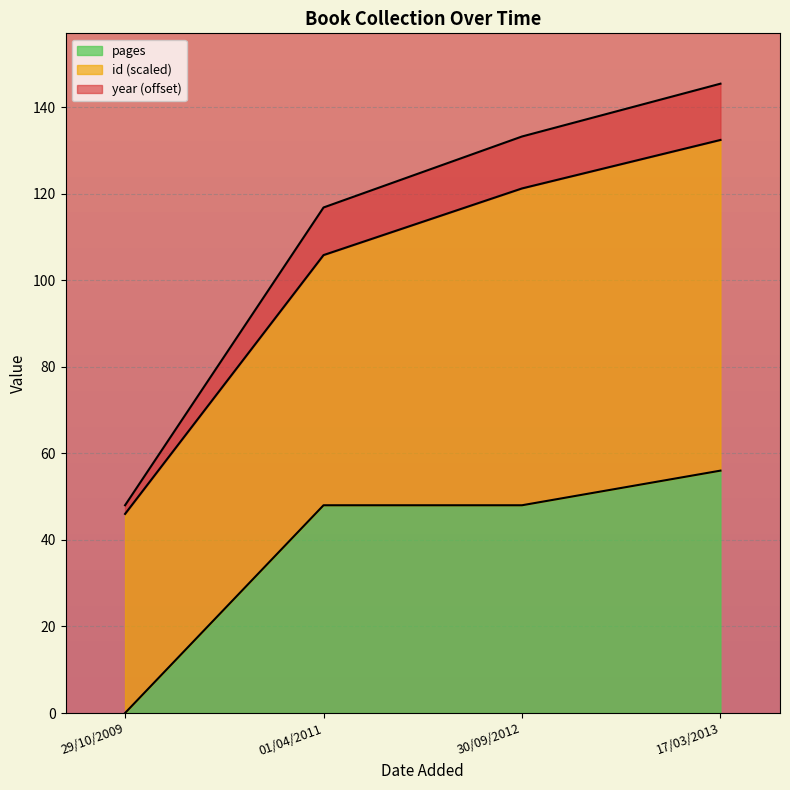

Which category has the lowest value in the pages series?

29/10/2009